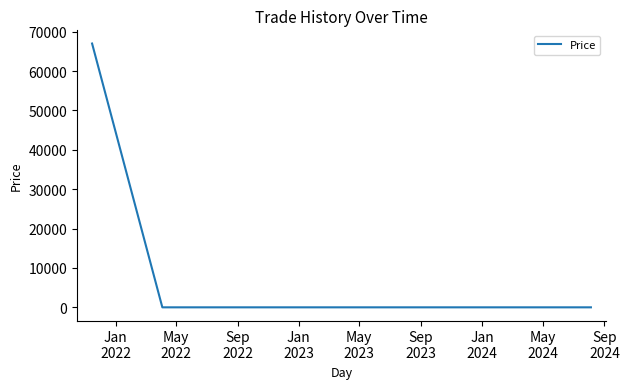

What is the average value?

22333.4